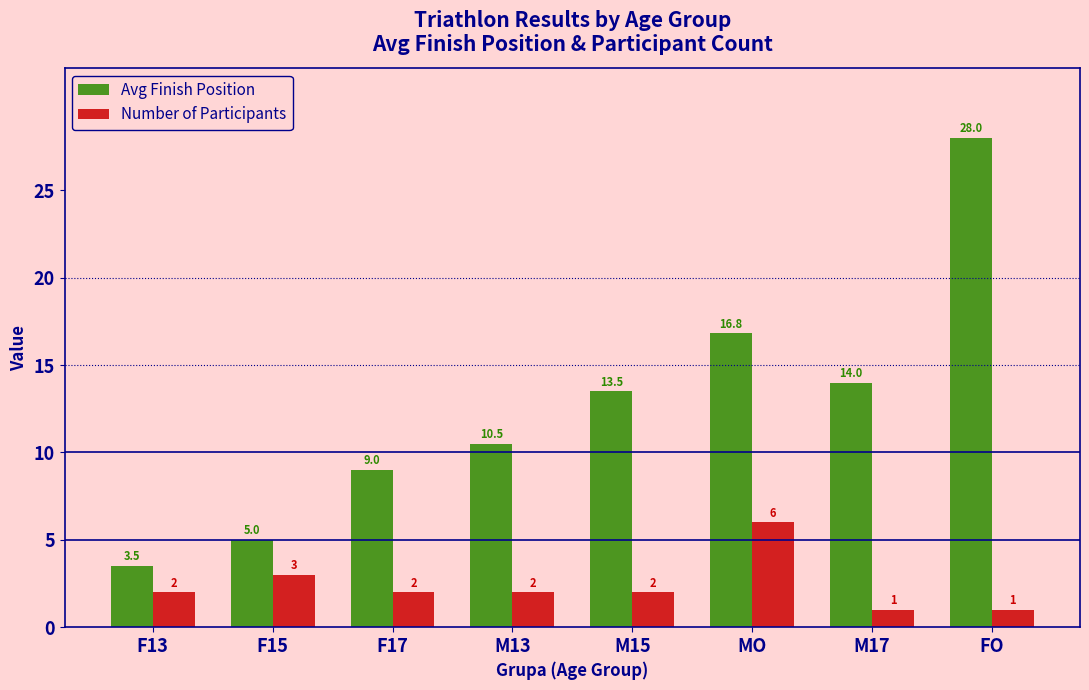

Which series has the widest spread of values?

Avg Finish Position